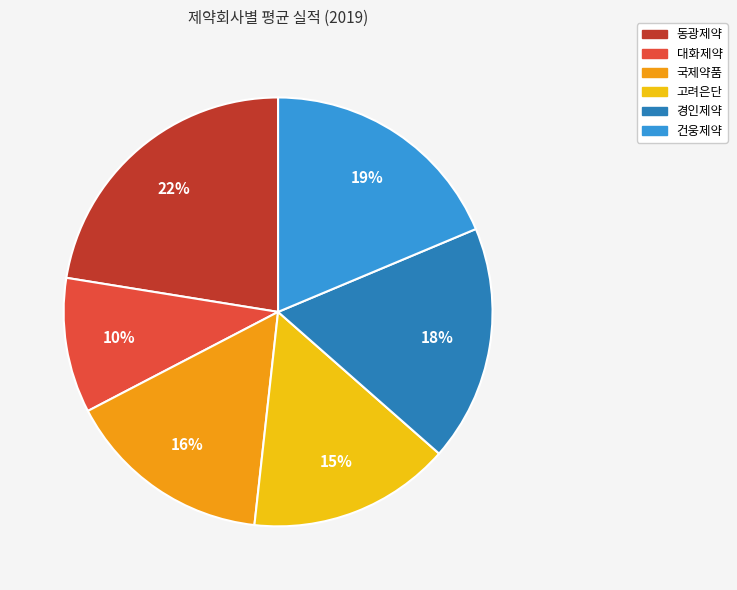

How many slices are in this pie chart?

6